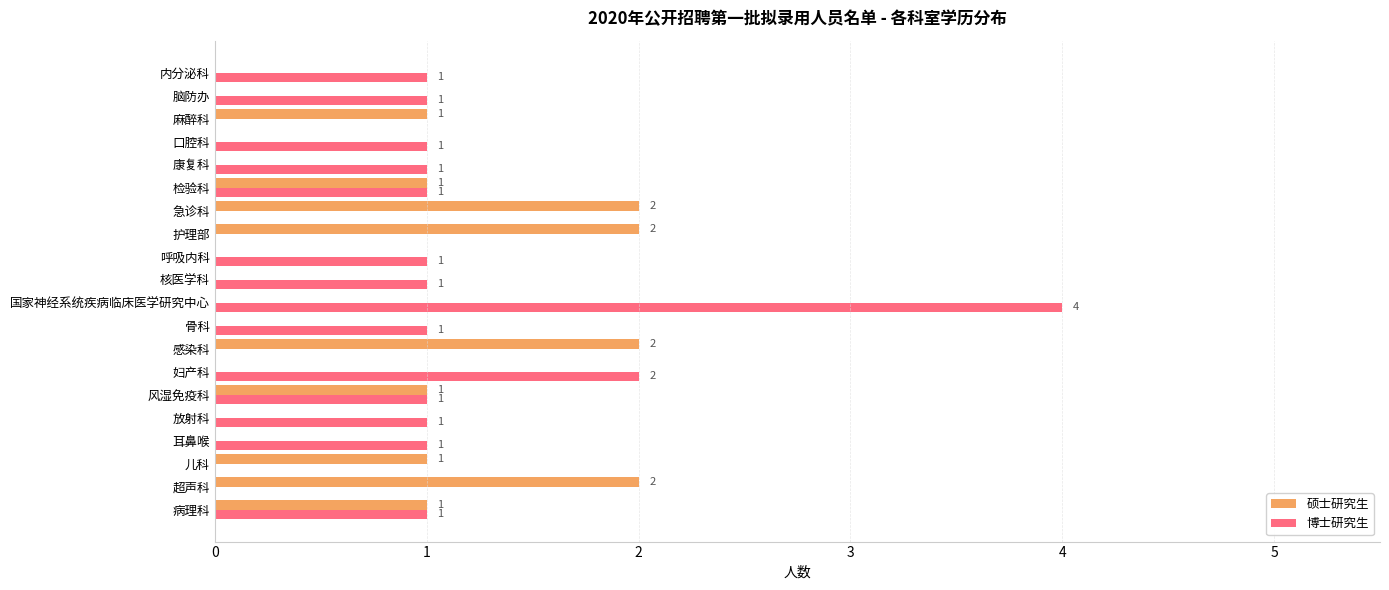

What is the total value across all series at 国家神经系统疾病临床医学研究中心?

4